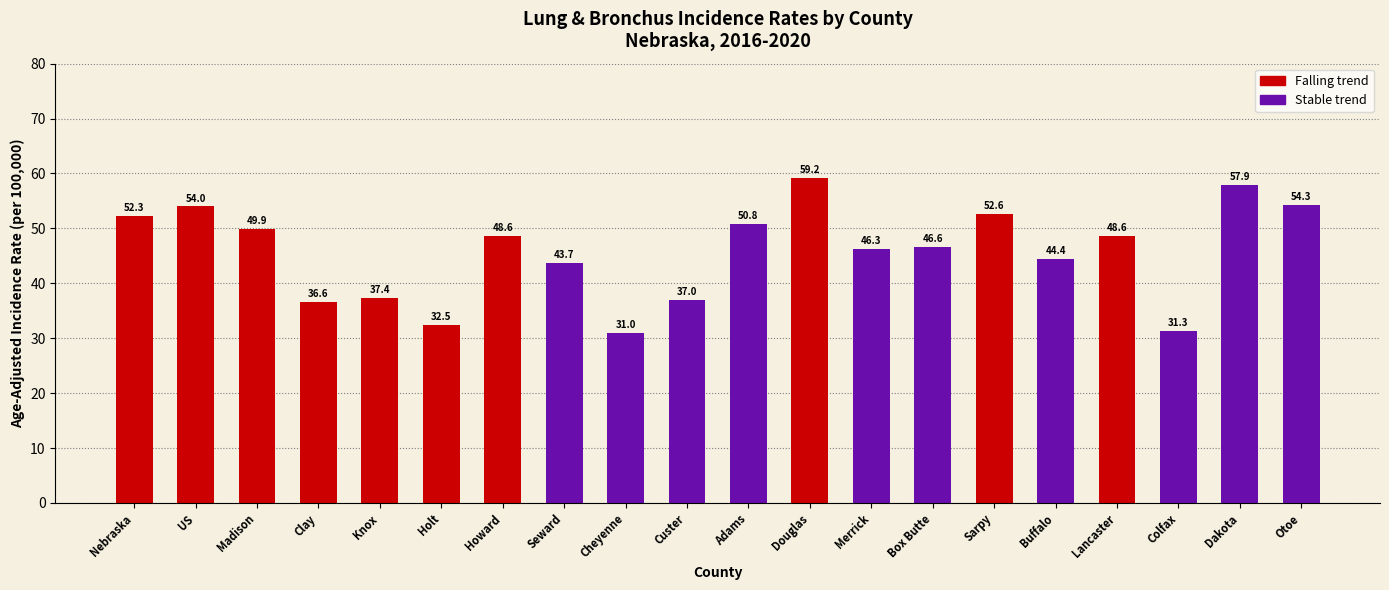

How many data points are less than 48?

10